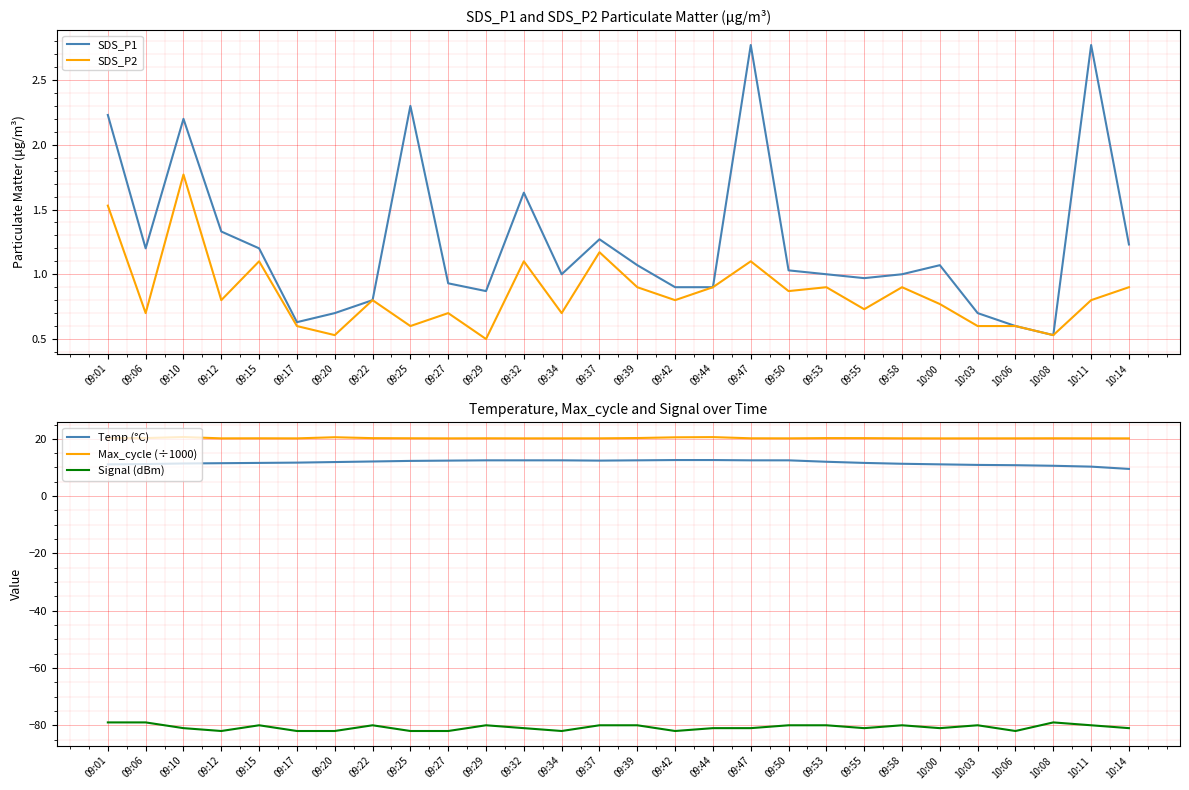

True or false: Temp (°C) and Signal (dBm) intersect in this chart.

False